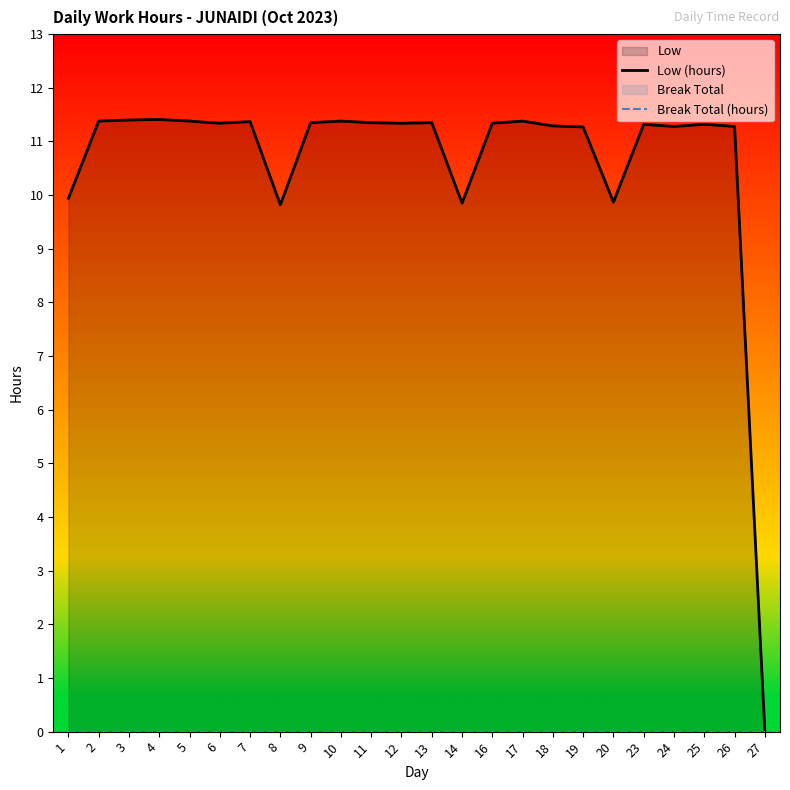

True or false: Low (hours) has a value of 12.9 at 8.

False